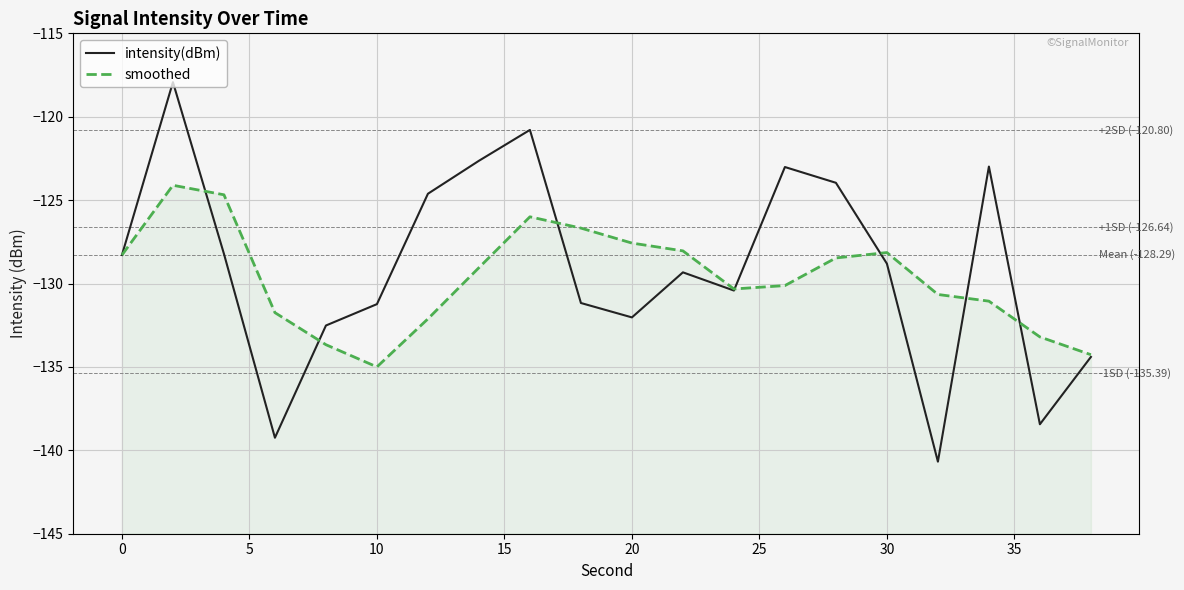

How many data points in smoothed are above -129?

9